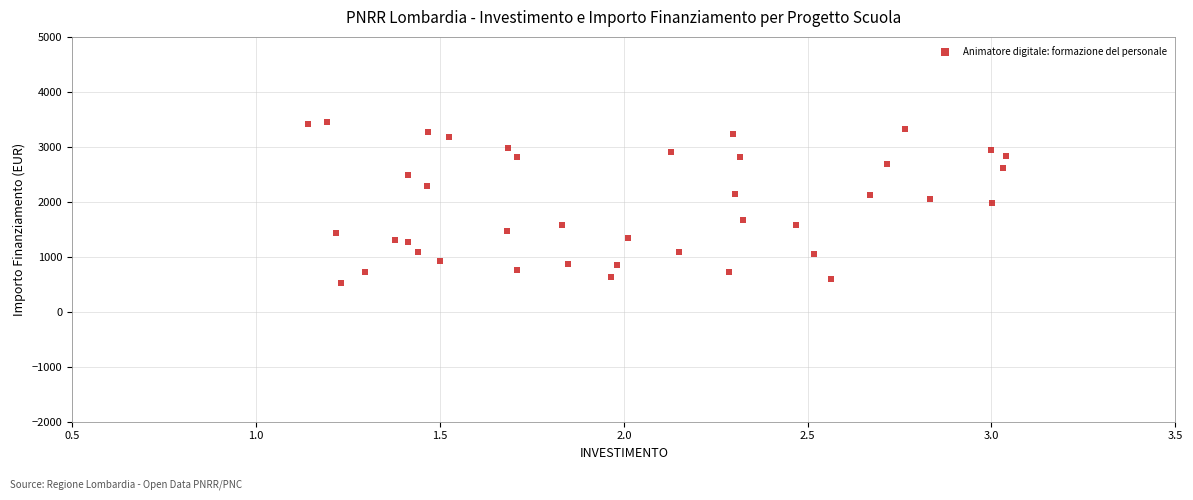

What is the range of Y values (max minus min)?

2944.1